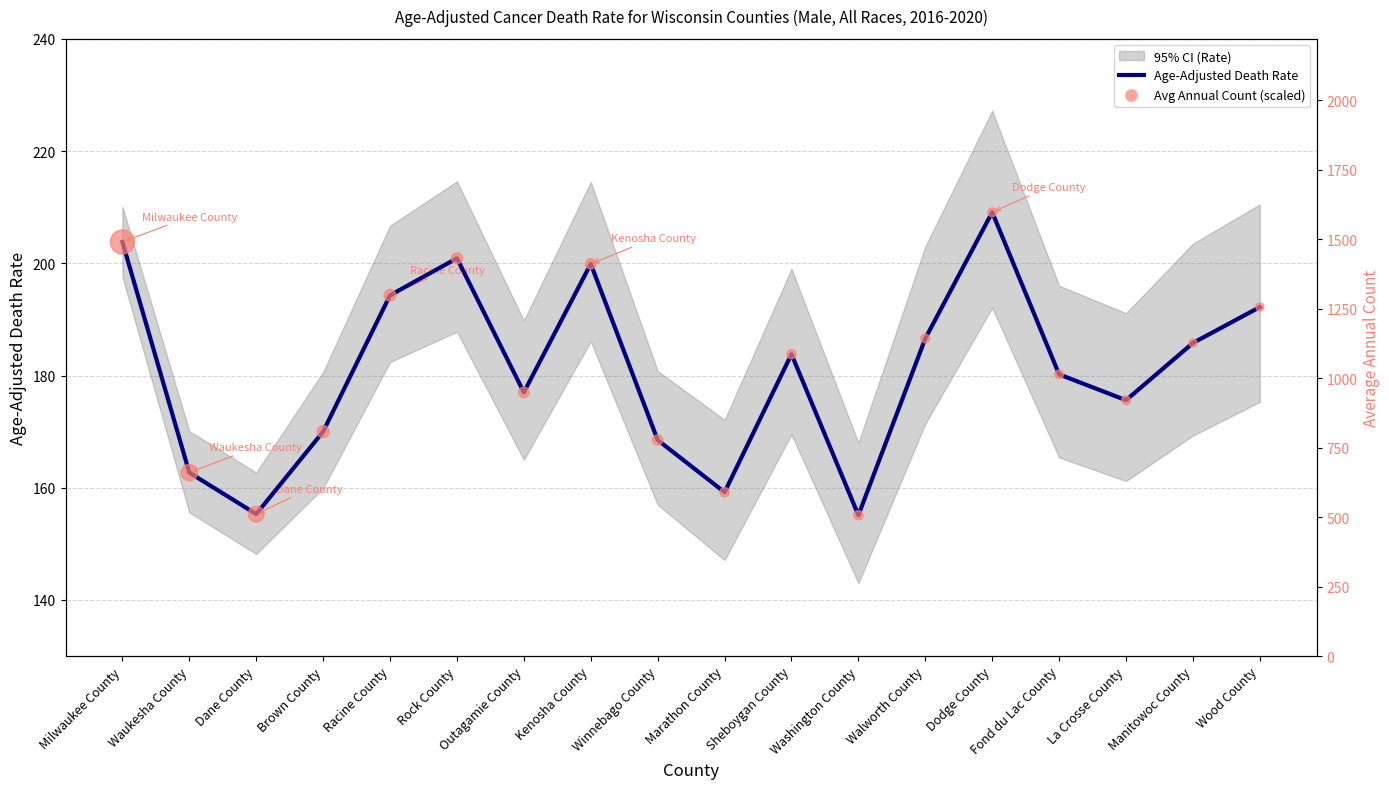

At how many categories does at least one series exceed 202?

2